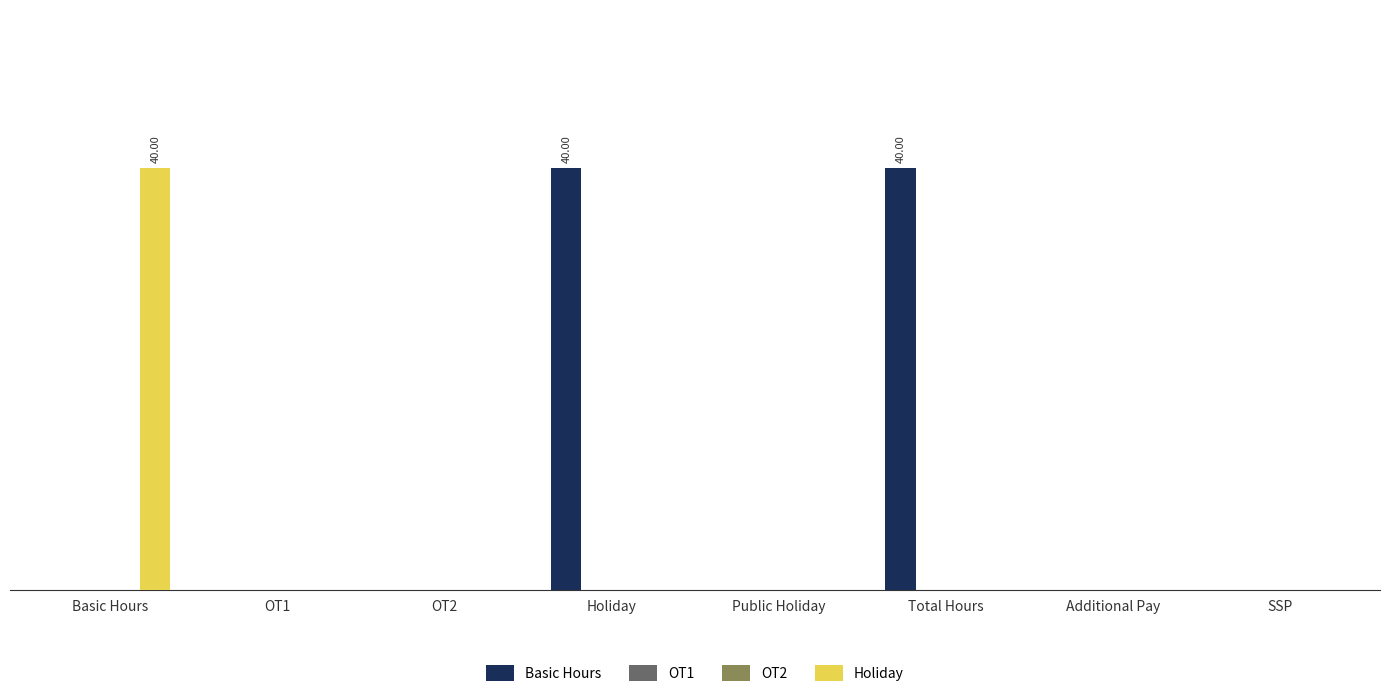

Which category has the highest value across all series?

Holiday